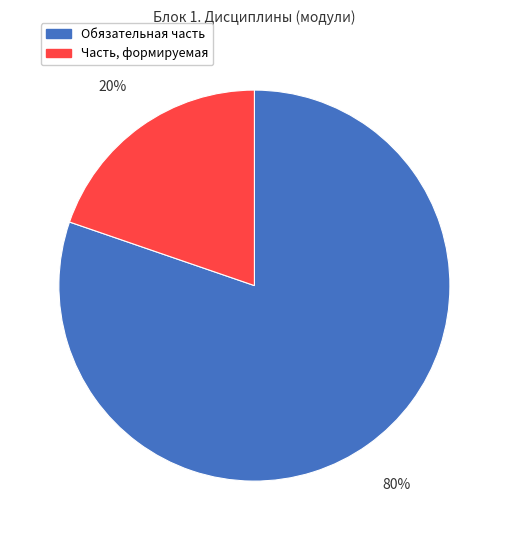

Is it true that Часть, формируемая is 20% of the pie?

True